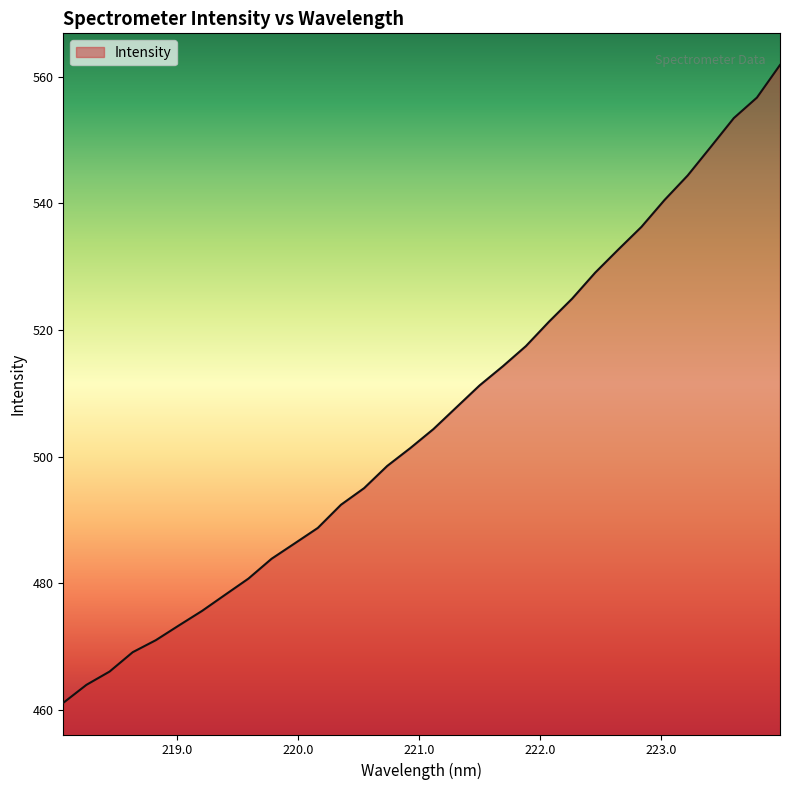

Reading left to right, extract all data points from this chart.

461.1	464.0	466.1	469.1	471.0	473.4	475.7	478.2	480.7	483.9	486.3	488.8	492.4	495.0	498.5	501.4	504.4	507.8	511.3	514.3	517.5	521.3	525.0	529.1	532.7	536.3	540.6	544.4	548.9	553.5	556.7	561.9